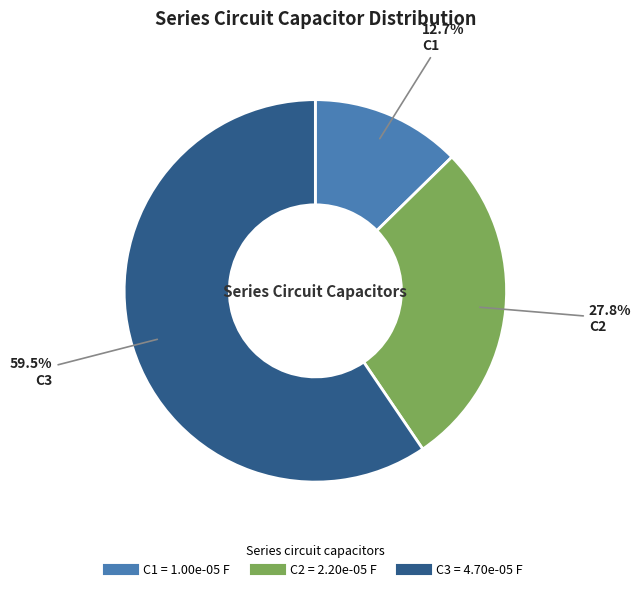

To the nearest percent, what is the difference between the largest and smallest slice percentages?

47%